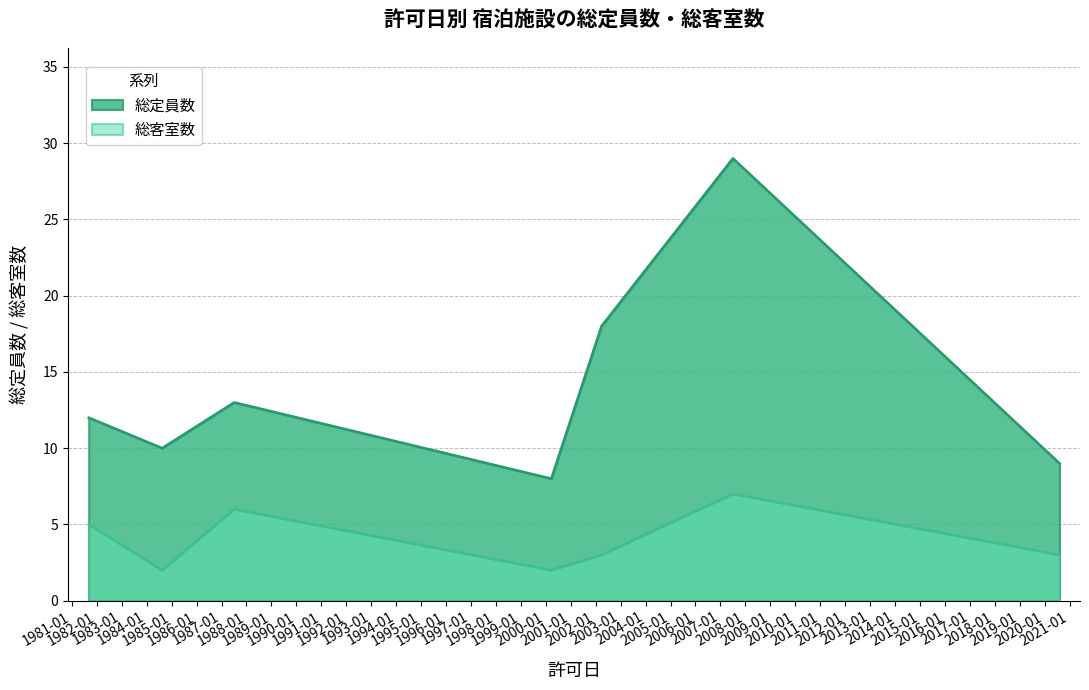

Does the chart have visible grid lines?

Yes